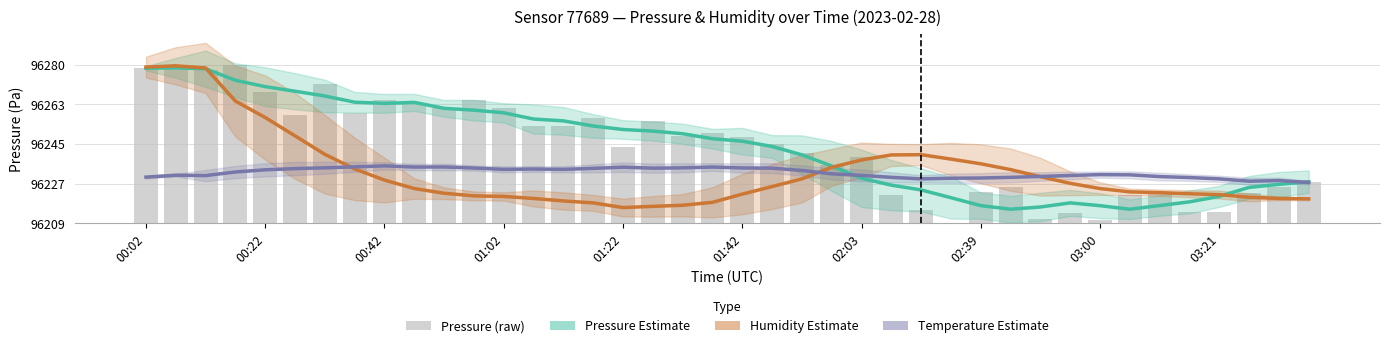

What is the difference between the maximum and second lowest values in the Humidity Estimate series?

63.0